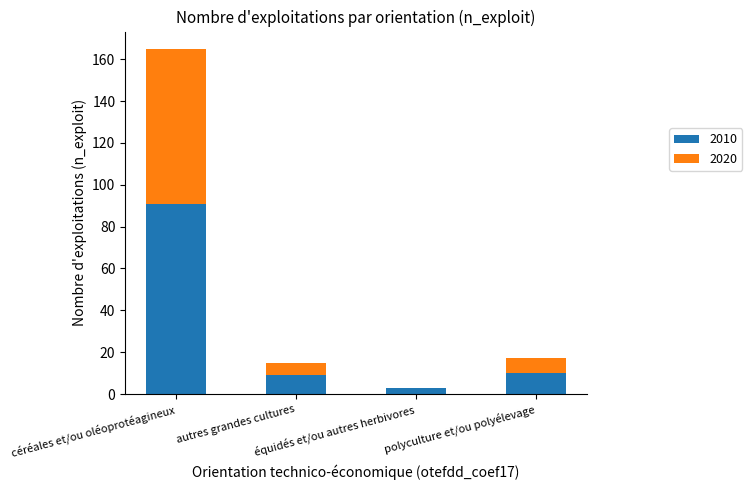

What is the maximum value for 2010?

91